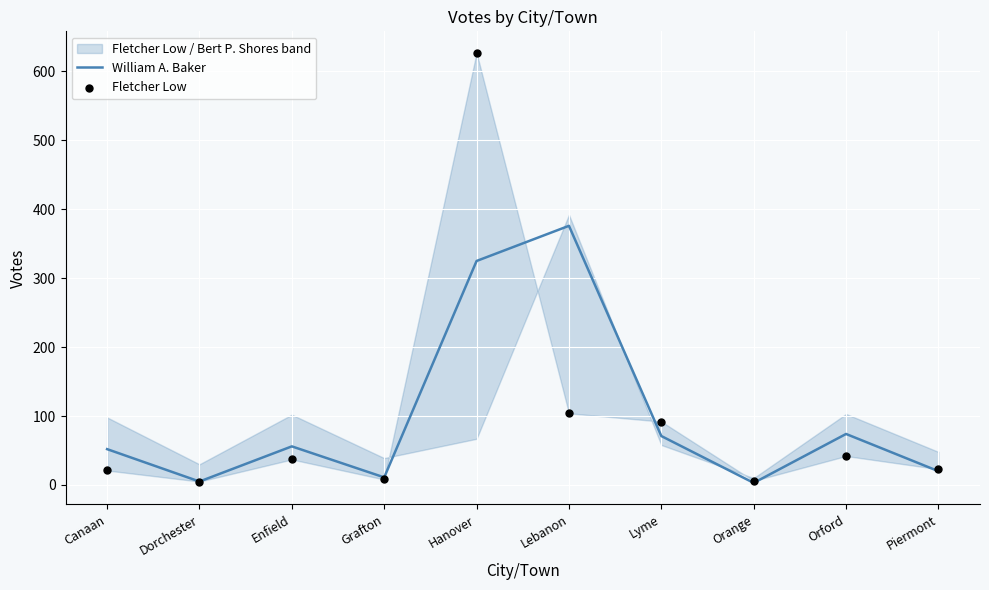

Is the value of Fletcher Low at Enfield greater than the value of William A. Baker at Lyme?

No